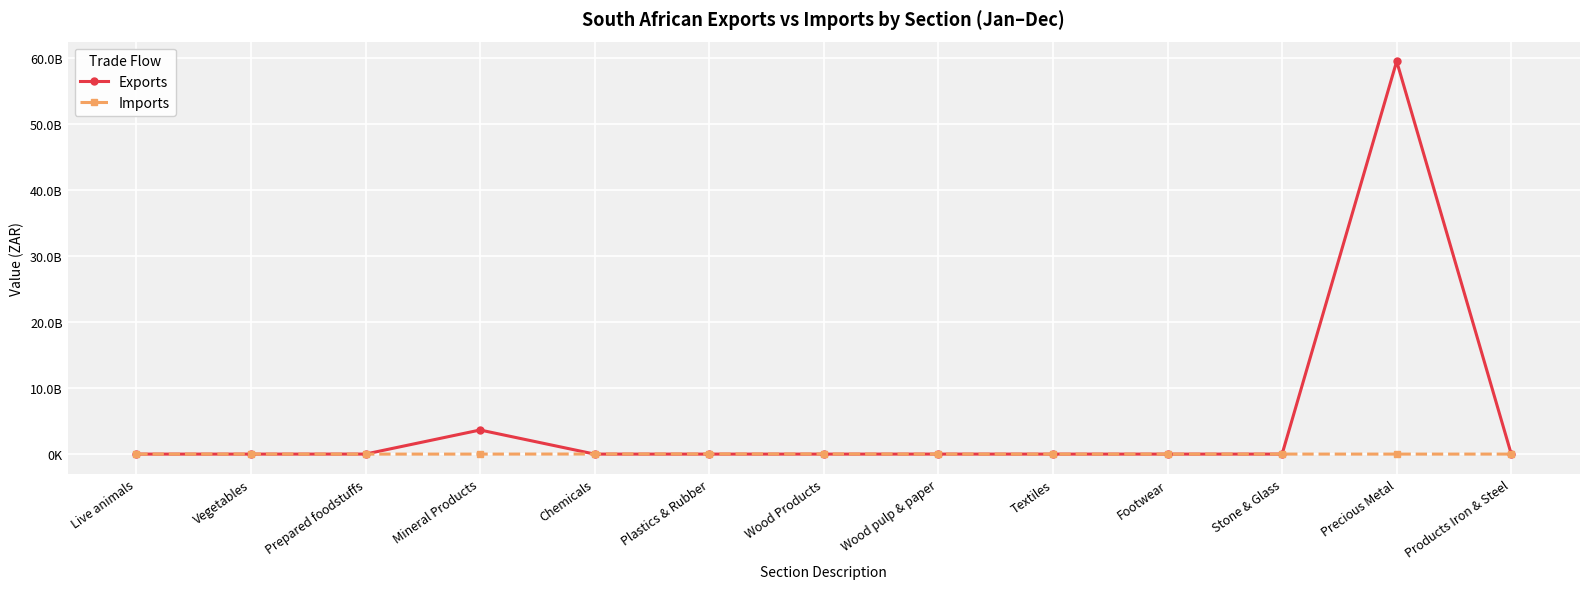

Is it true that Imports equals 13078973 at Chemicals?

True